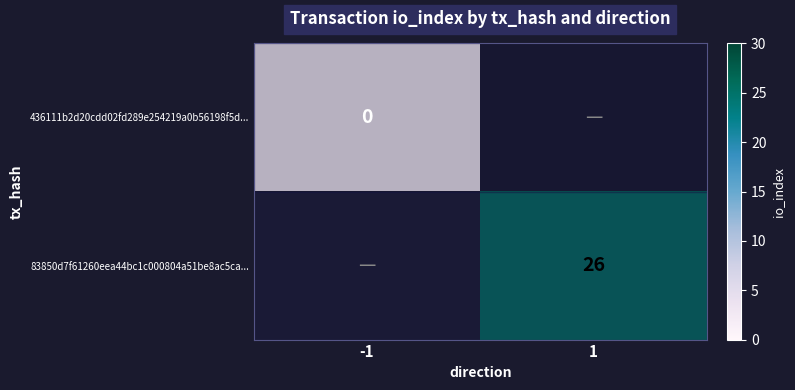

True or false: 83850d7f61260eea44bc1c000804a51be8ac5ca... has a value of 26 at 1.

True